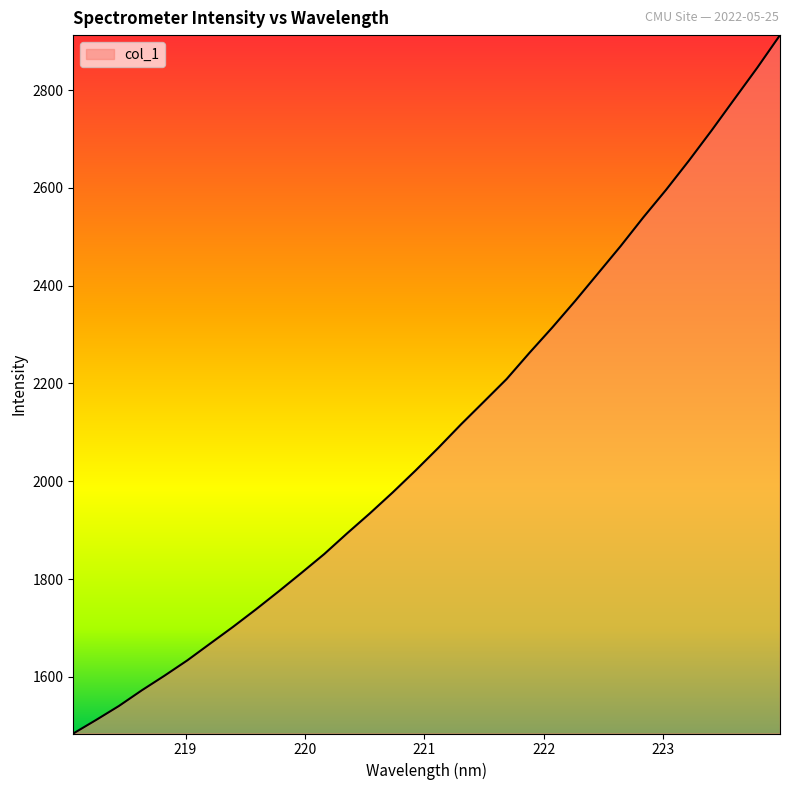

What is the smallest value displayed?

1484.2